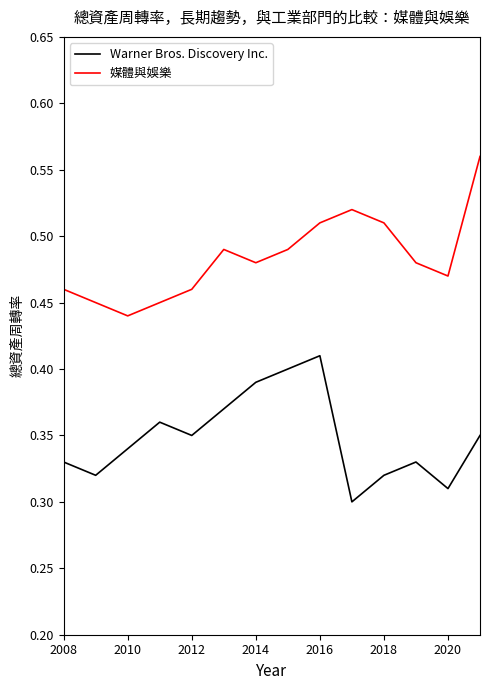

List the series in order of their overall mean, lowest first.

Warner Bros. Discovery Inc., 媒體與娛樂